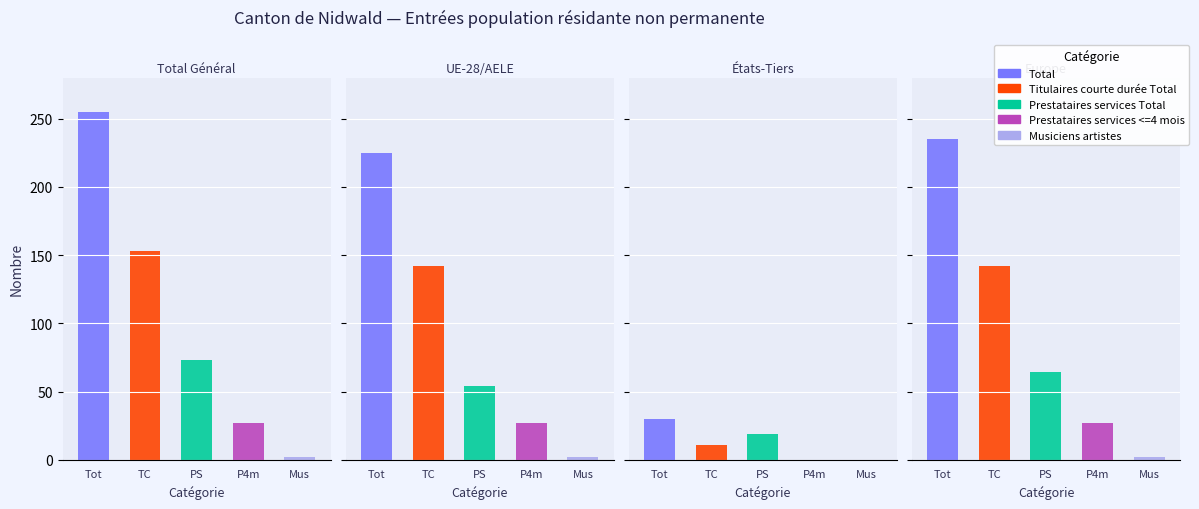

Which label corresponds to the largest value in the chart?

Total Général